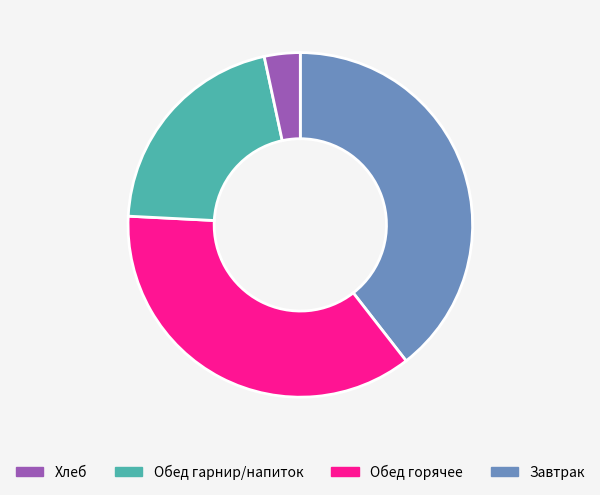

Does any single category account for the majority?

No